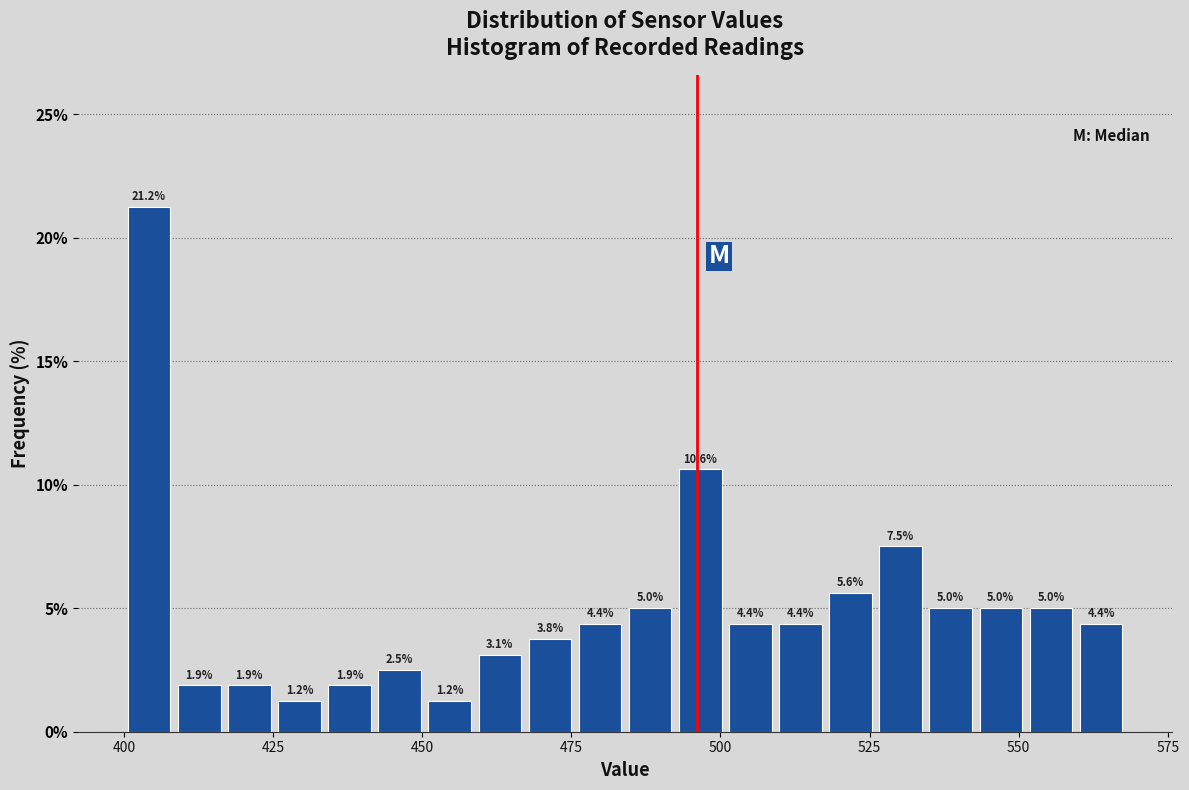

Read against the x-axis, roughly where is the centre of the tallest bar?

405